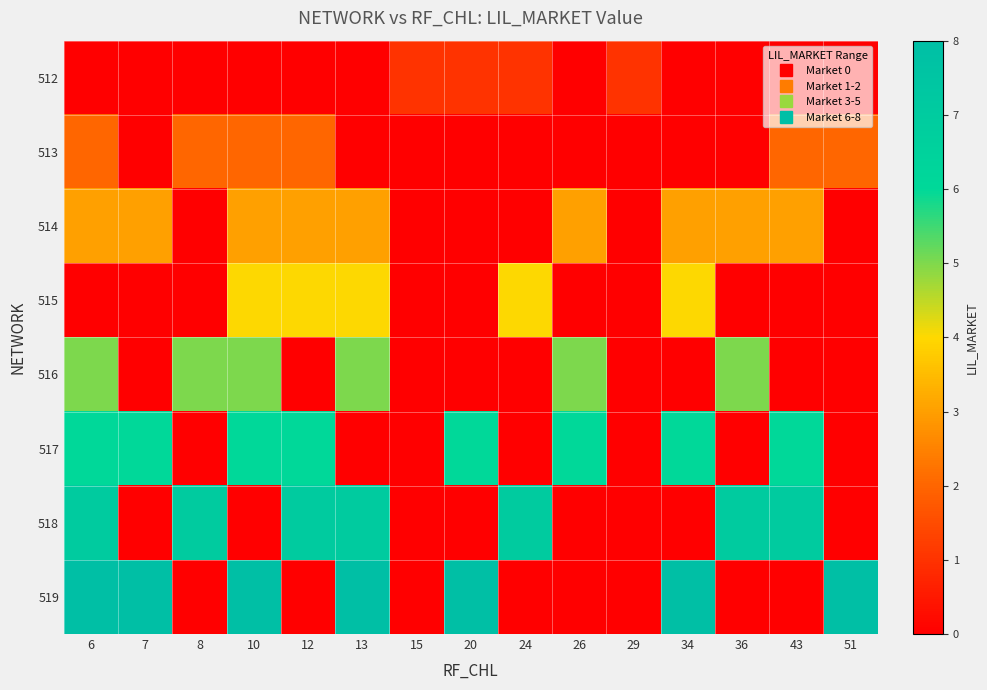

Reading left to right, transcribe all the data shown in this chart.

512: 6=0	7=0	8=0	10=0	12=0	13=0	15=1	20=1	24=1	26=0	29=1	34=0	36=0	43=0	51=0
513: 6=2	7=0	8=2	10=2	12=2	13=0	15=0	20=0	24=0	26=0	29=0	34=0	36=0	43=2	51=2
514: 6=3	7=3	8=0	10=3	12=3	13=3	15=0	20=0	24=0	26=3	29=0	34=3	36=3	43=3	51=0
515: 6=0	7=0	8=0	10=4	12=4	13=4	15=0	20=0	24=4	26=0	29=0	34=4	36=0	43=0	51=0
516: 6=5	7=0	8=5	10=5	12=0	13=5	15=0	20=0	24=0	26=5	29=0	34=0	36=5	43=0	51=0
517: 6=6	7=6	8=0	10=6	12=6	13=0	15=0	20=6	24=0	26=6	29=0	34=6	36=0	43=6	51=0
518: 6=7	7=0	8=7	10=0	12=7	13=7	15=0	20=0	24=7	26=0	29=0	34=0	36=7	43=7	51=0
519: 6=8	7=8	8=0	10=8	12=0	13=8	15=0	20=8	24=0	26=0	29=0	34=8	36=0	43=0	51=8